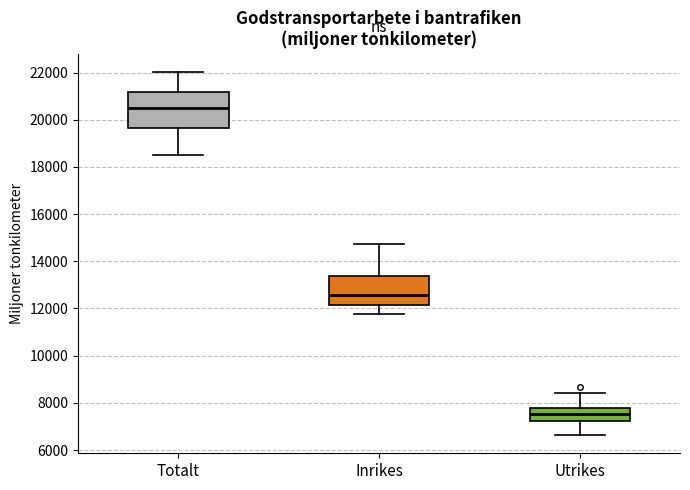

Where is the lower edge of the box for Totalt on the y-axis? The values are not printed on the chart, so give them approximately, as read against the axis.

19600